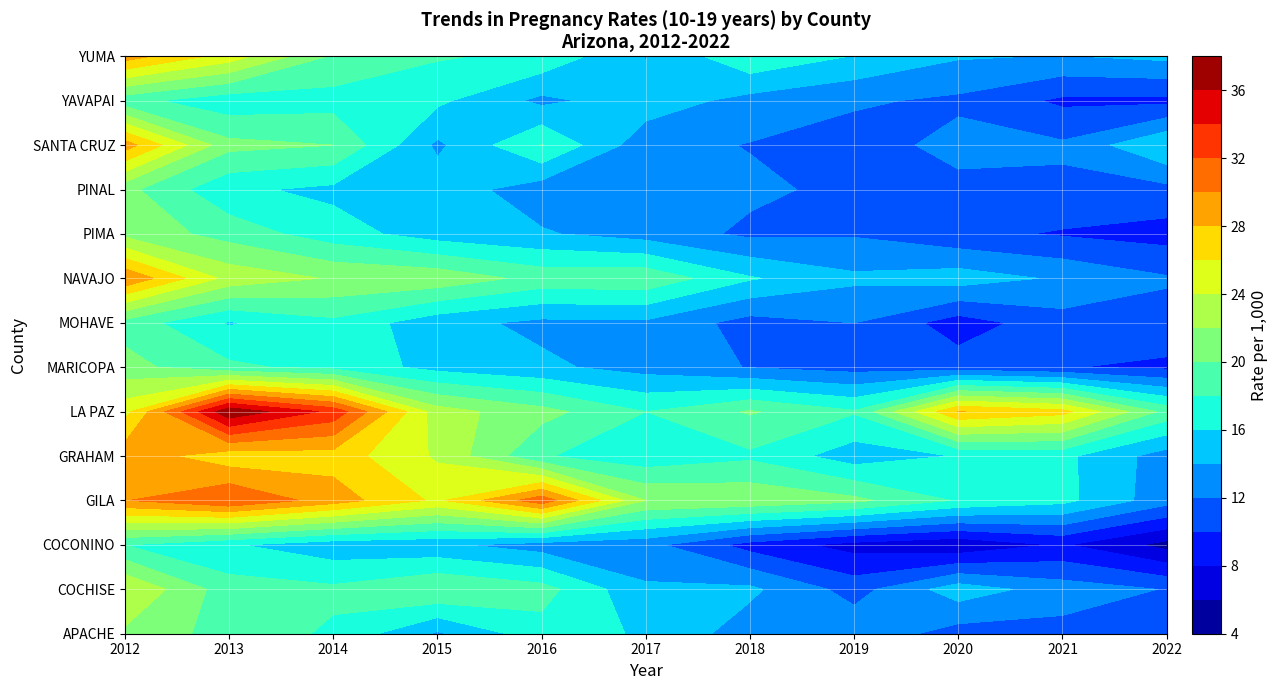

What is the average value of the 10-19 years series?

14.5